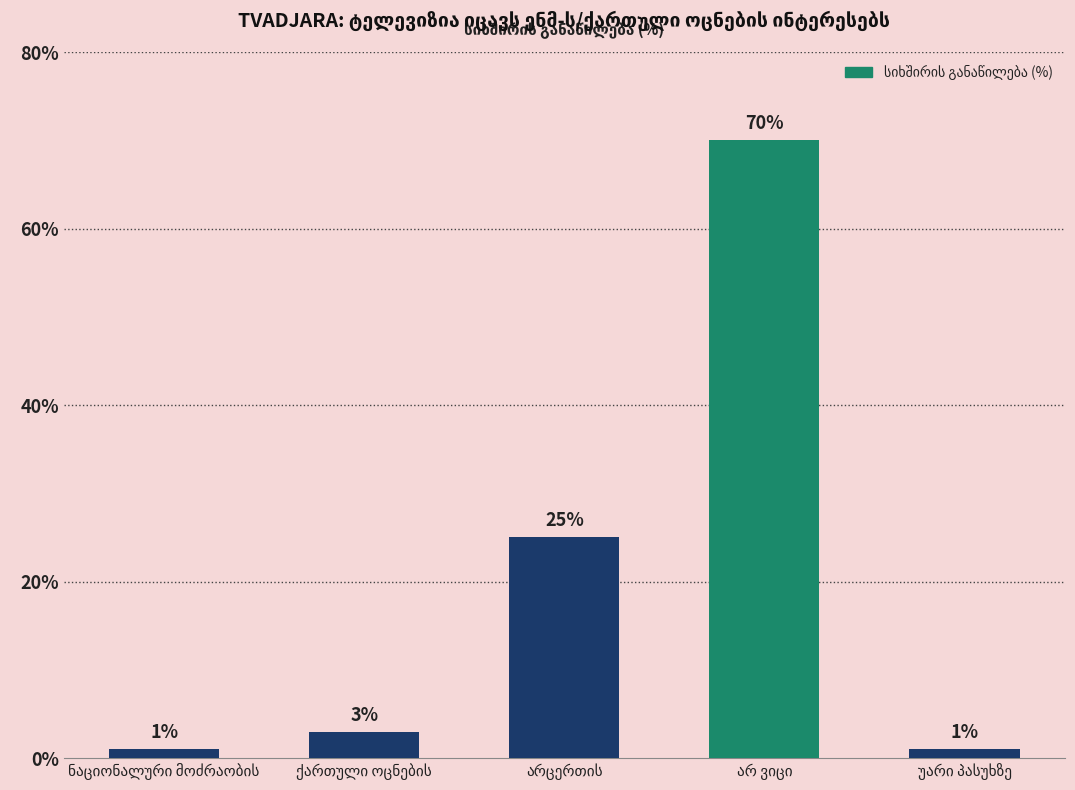

How many categories are shown in the chart?

5